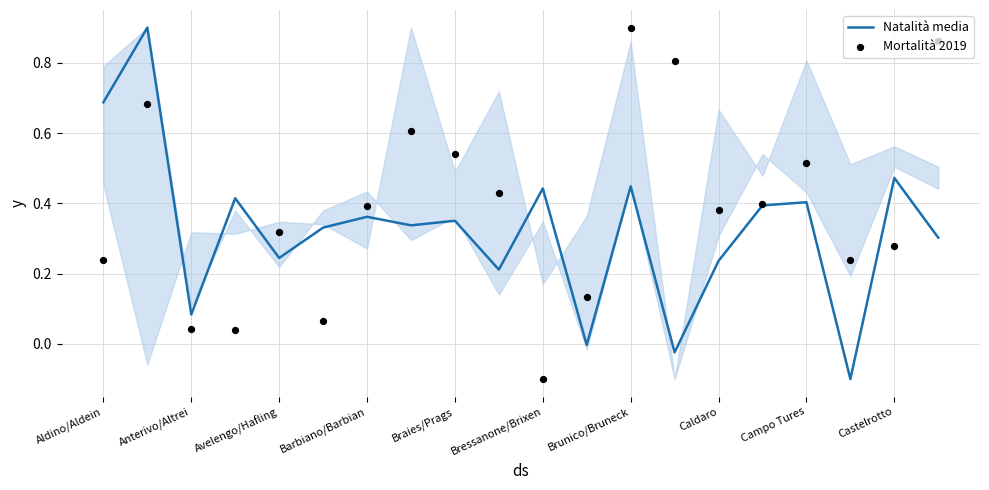

Is the value of Mortalità 2019 at 17 greater than the value of Natalità media at 16?

No